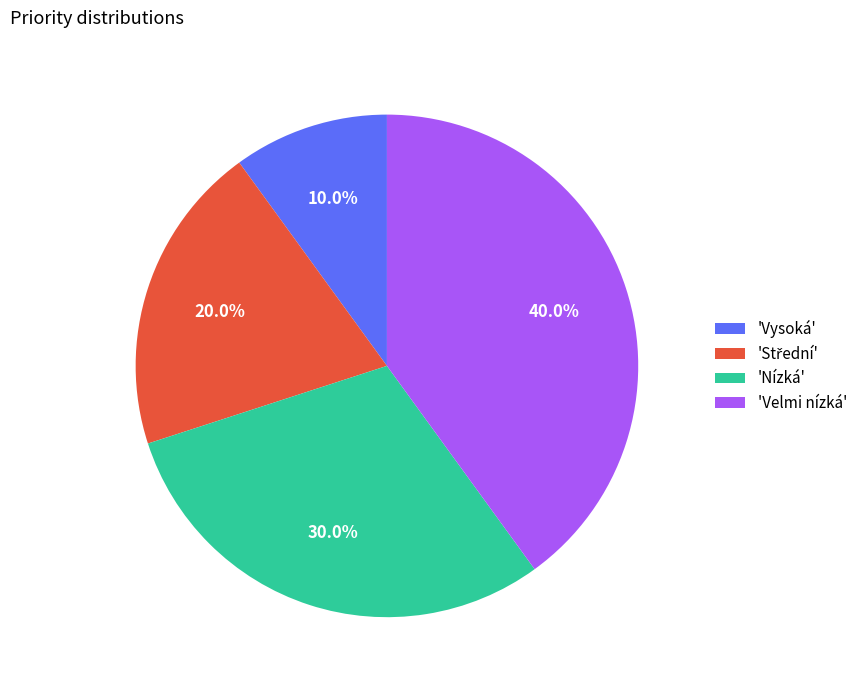

Is 'Nízká' the majority of the pie?

No